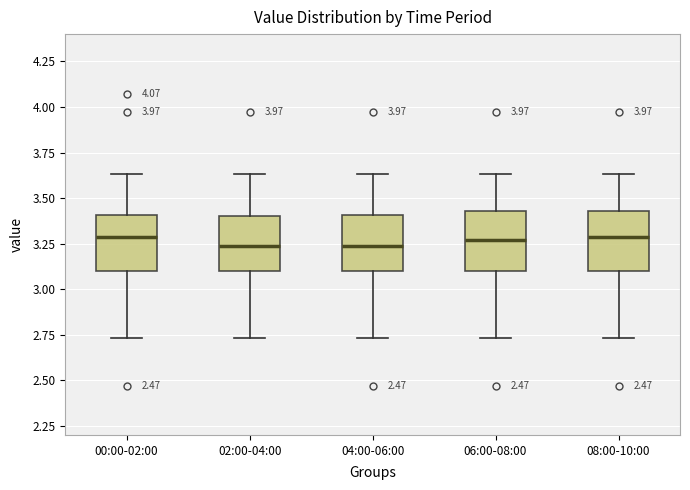

Reading left to right, transcribe this box plot: for each box, give where its median line is, the range the box spans, and where its two whiskers end, as read against the y-axis. The values are not printed on the chart, so give them approximately, as read against the axis.

00:00-02:00: median 3.30, box 3.10 to 3.40, whiskers 2.75 to 3.65
02:00-04:00: median 3.25, box 3.10 to 3.40, whiskers 2.75 to 3.65
04:00-06:00: median 3.25, box 3.10 to 3.40, whiskers 2.75 to 3.65
06:00-08:00: median 3.25, box 3.10 to 3.45, whiskers 2.75 to 3.65
08:00-10:00: median 3.30, box 3.10 to 3.45, whiskers 2.75 to 3.65